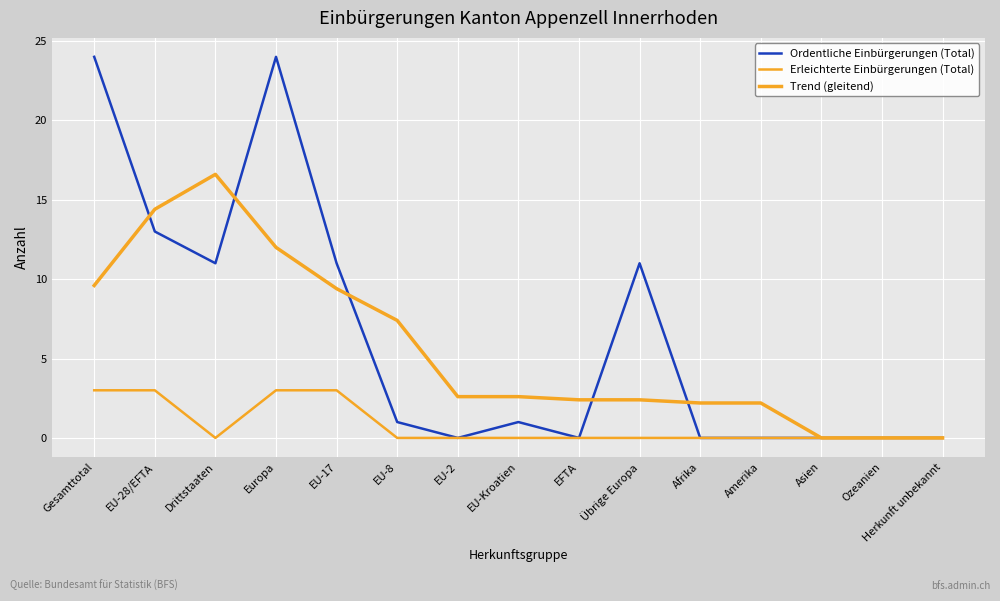

What is the sum of all Erleichterte Einbürgerungen (Total) values?

12.0